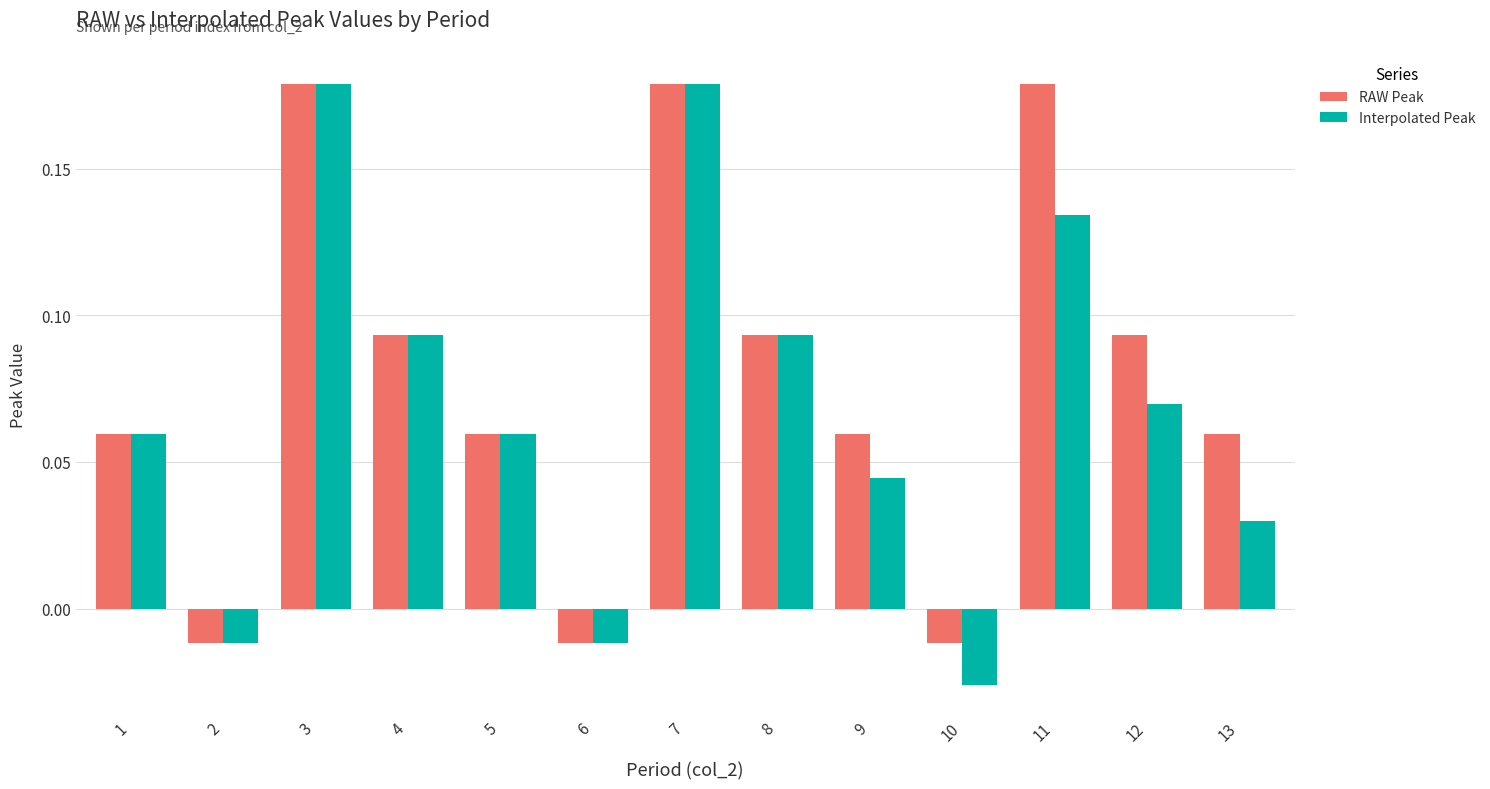

Between 3 and 11, which series saw the biggest shift?

Interpolated Peak